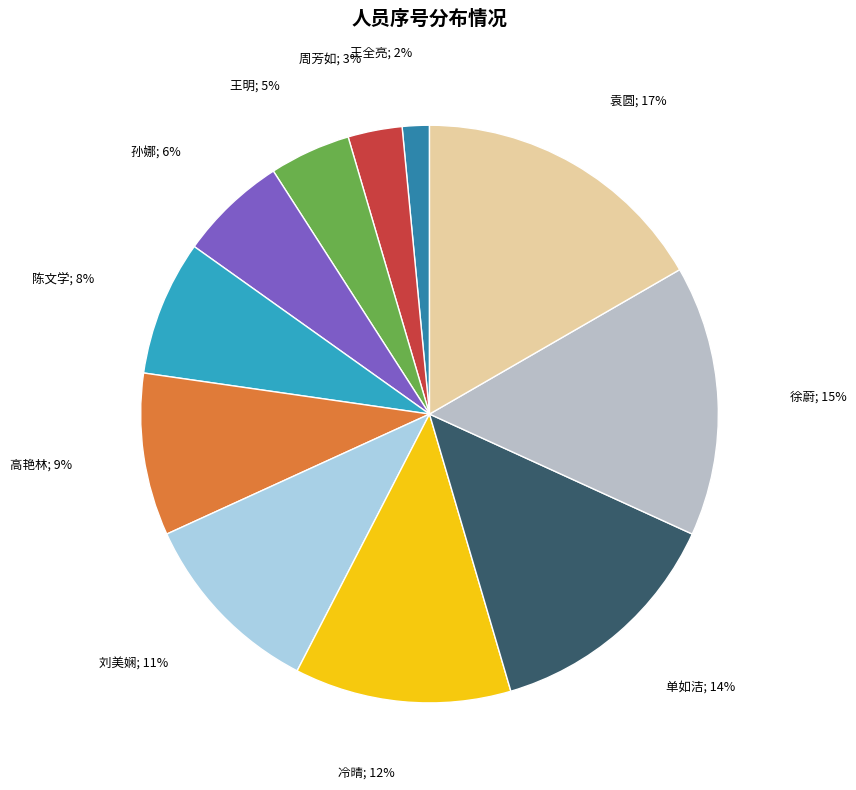

To the nearest percent, what is the average slice percentage?

9%